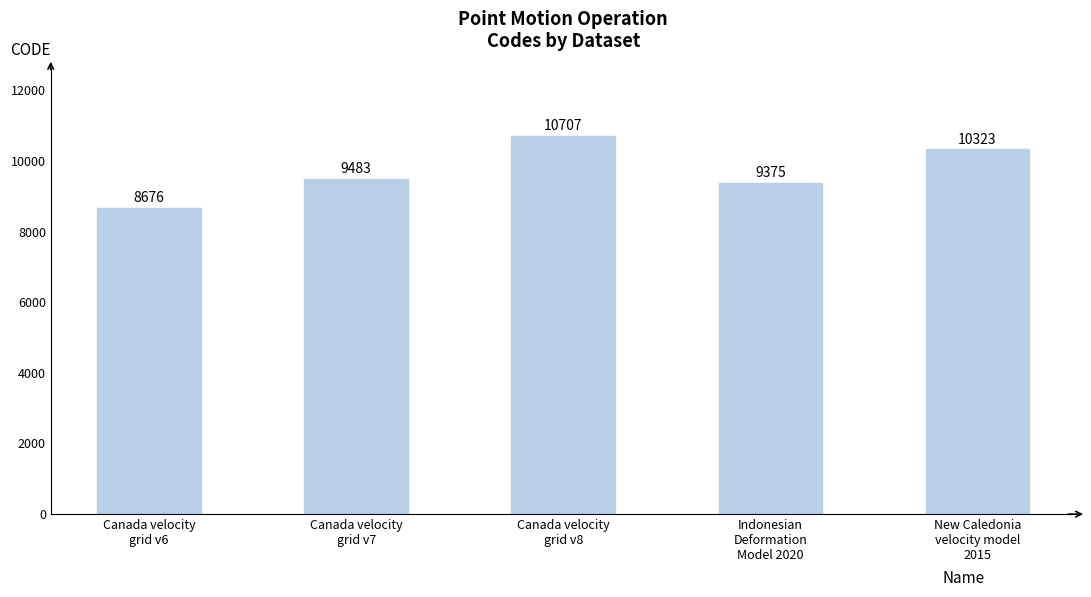

List the labels in order of value, smallest first.

Canada velocity
grid v6, Indonesian
Deformation
Model 2020, Canada velocity
grid v7, New Caledonia
velocity model
2015, Canada velocity
grid v8